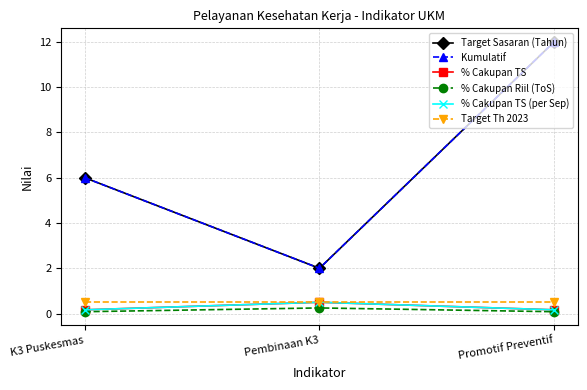

Reading left to right, what are all the values shown in this chart?

Target Sasaran (Tahun): 6.0	2.0	12.0
Kumulatif: 6.0	2.0	12.0
% Cakupan TS: 0.2	0.5	0.2
% Cakupan Riil (ToS): 0.1	0.2	0.1
% Cakupan TS (per Sep): 0.2	0.5	0.2
Target Th 2023: 0.5	0.5	0.5